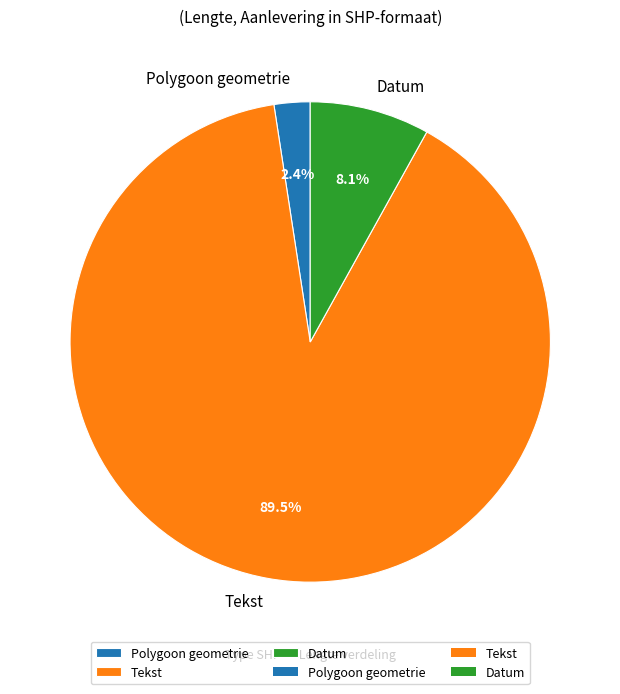

Rank the categories by value from lowest to highest.

Polygoon geometrie, Datum, Tekst